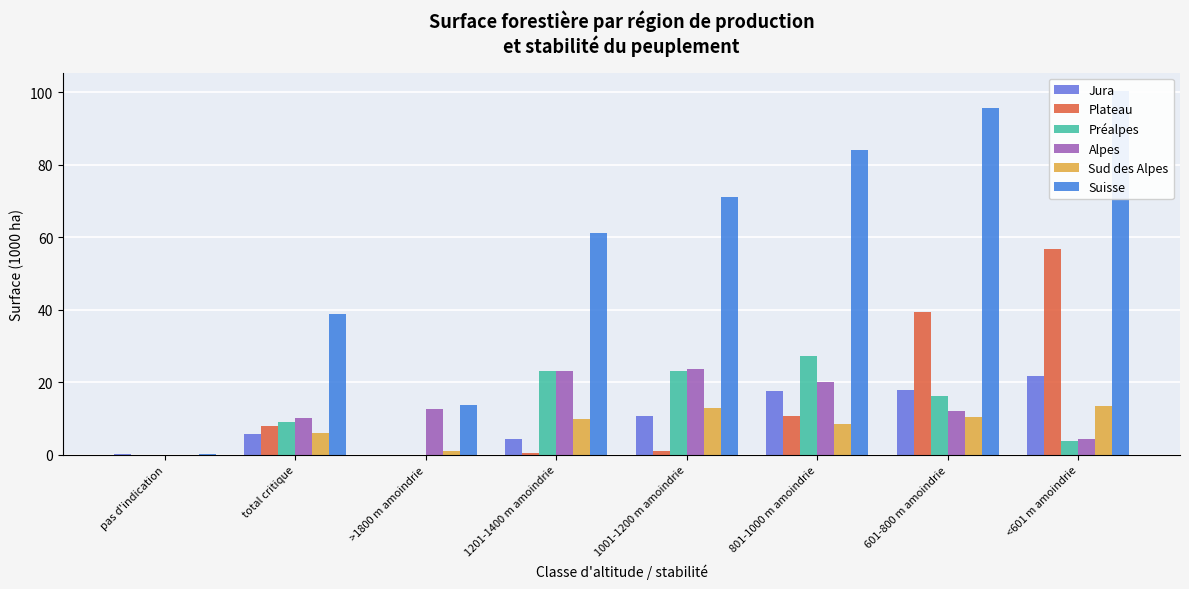

Are the bars grouped side by side (vs. stacked)?

Yes